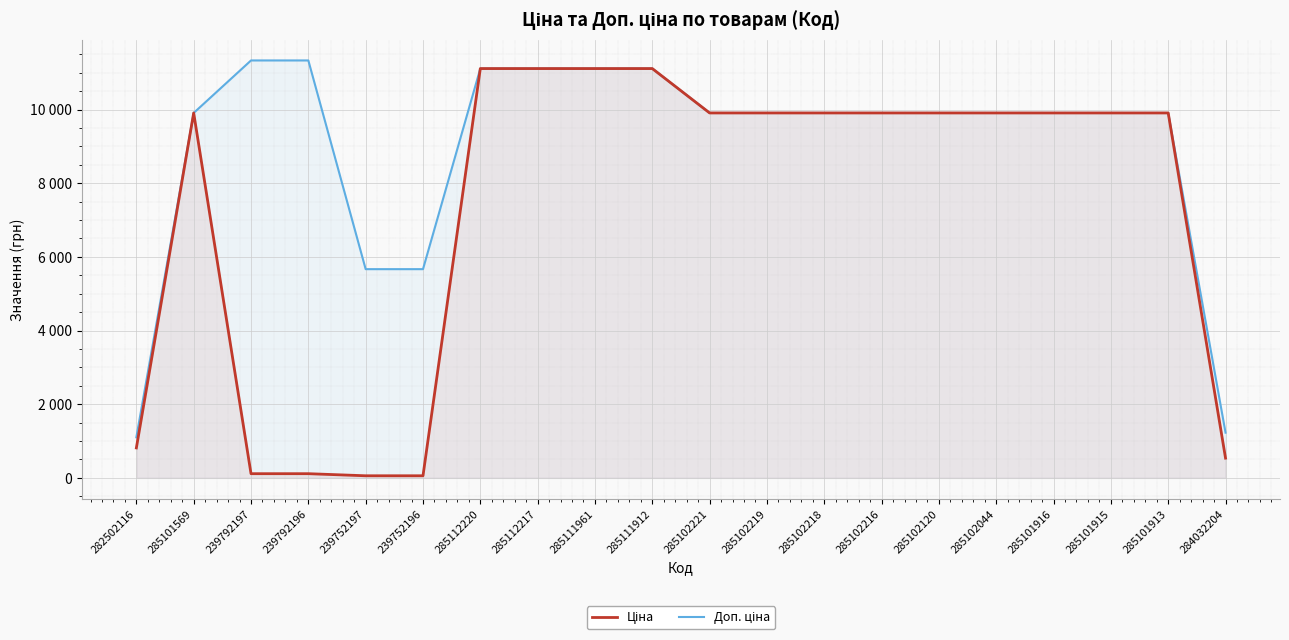

What is the lowest value of the Ціна series?

56.7